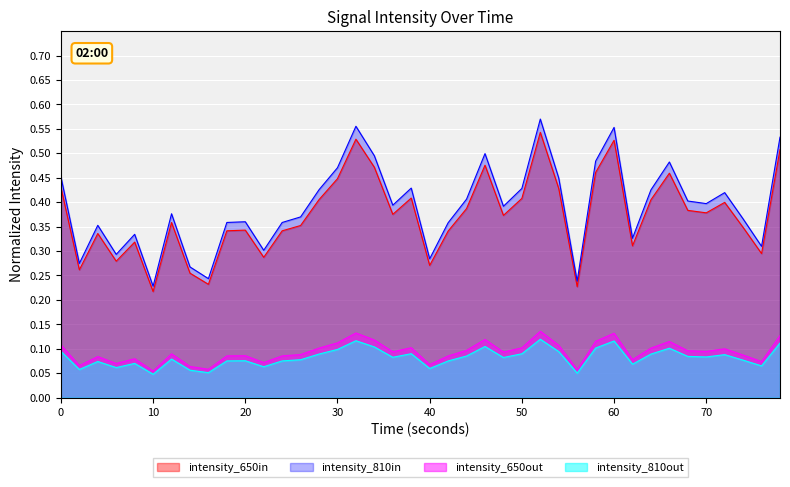

What is the value of the 12th point from the left?

0.3